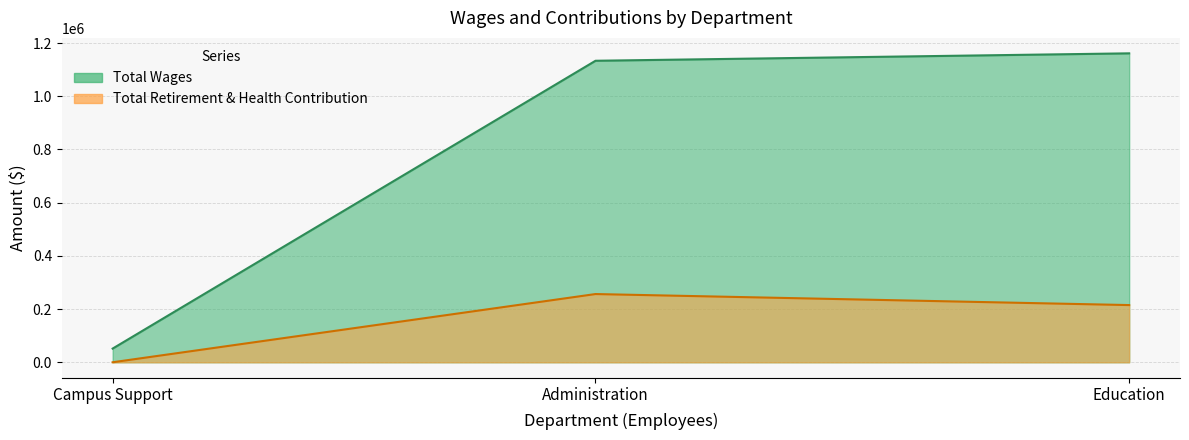

Between Education and Campus Support, which is larger?

Education